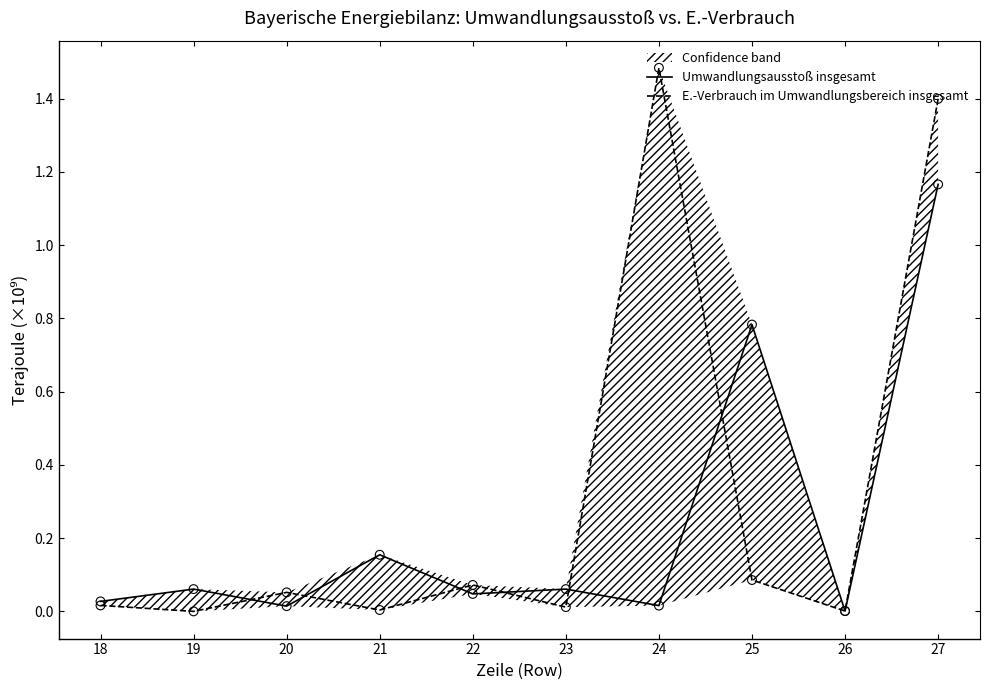

What are all the series names shown in the legend?

Umwandlungsausstoß insgesamt, E.-Verbrauch im Umwandlungsbereich insgesamt